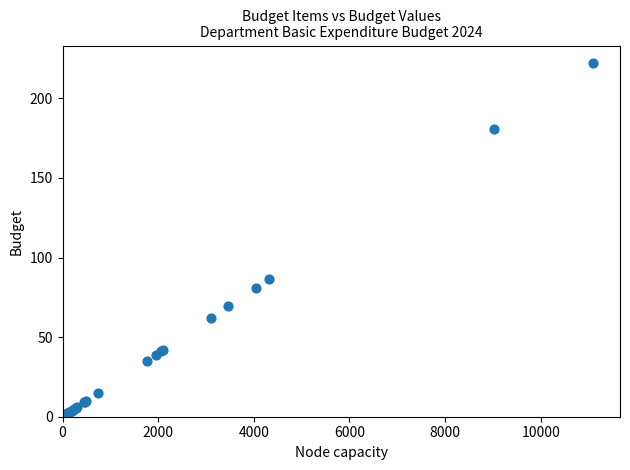

What Y value in the scatter plot is closest to 111?

86.4